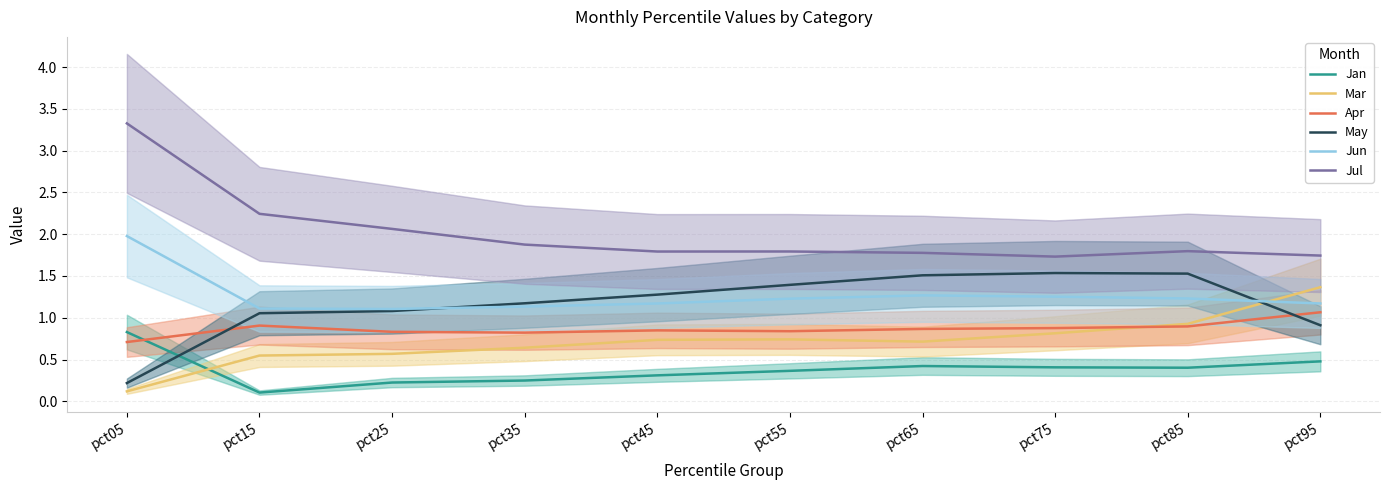

Between pct05 and pct95, which series saw the biggest shift?

Jul